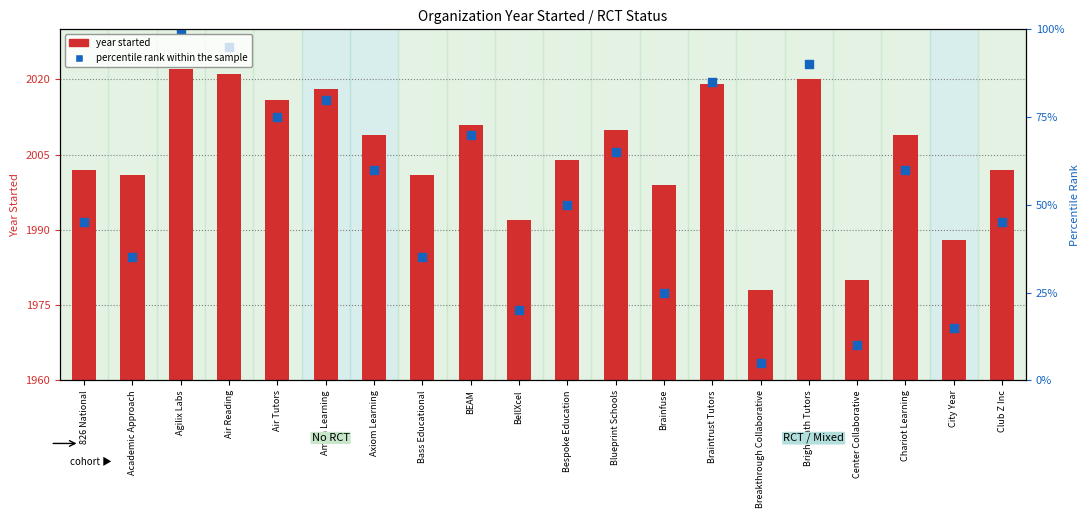

Which series contains the lowest Y value?

year started